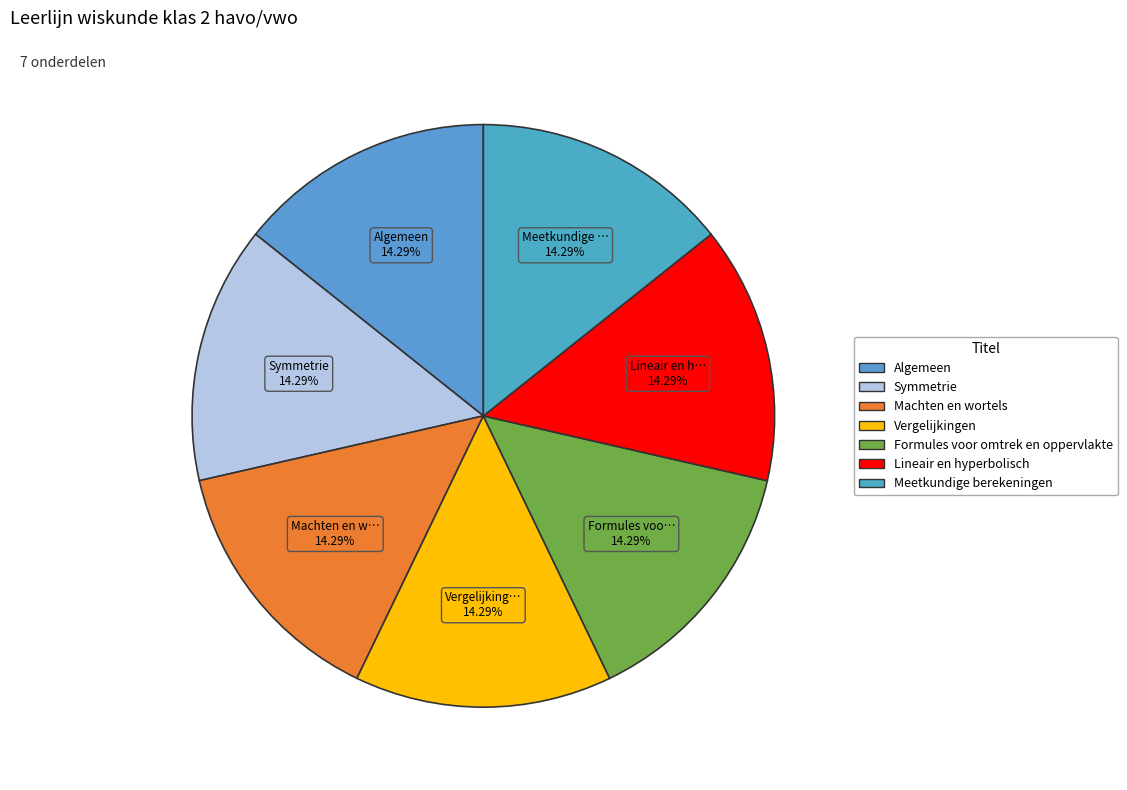

What is the ratio of the value at Symmetrie to the value at Machten en wortels?

1.0